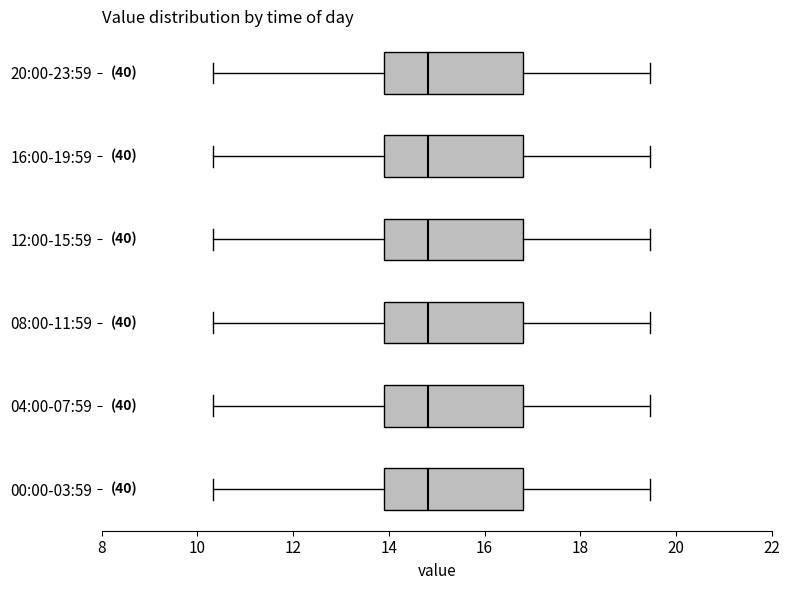

Where is the left edge of the box for 00:00-03:59 on the x-axis? The values are not printed on the chart, so give them approximately, as read against the axis.

13.8